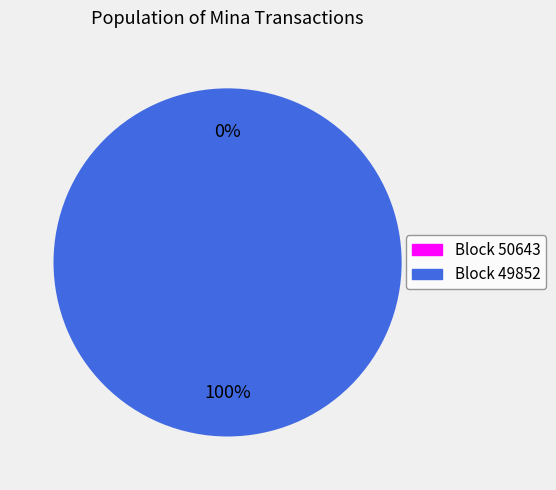

Is it true that 49852 is 91% of the pie?

False